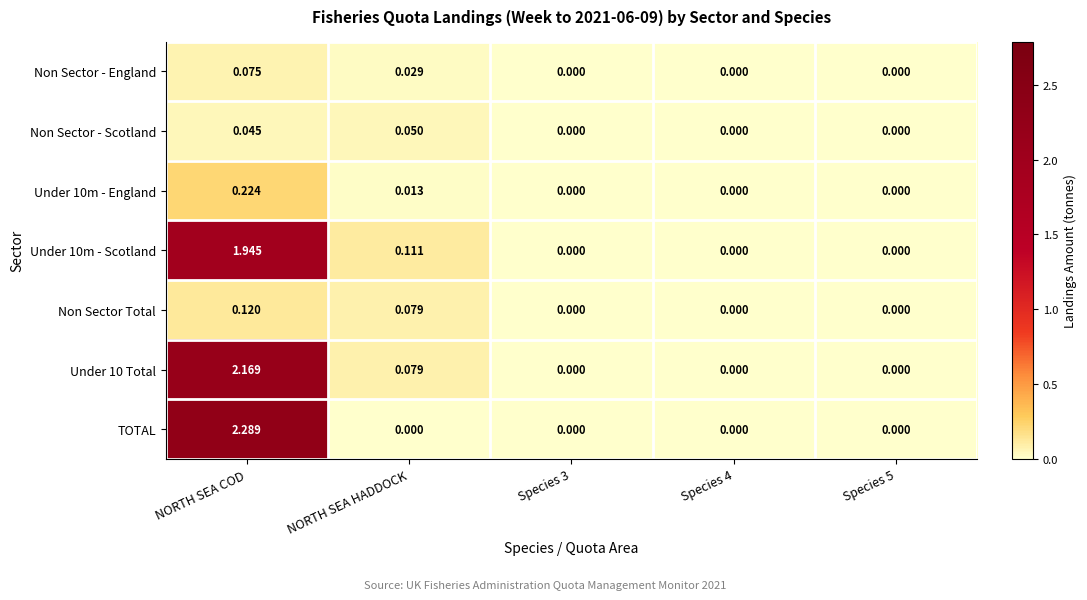

Which series has the largest total across all categories?

TOTAL